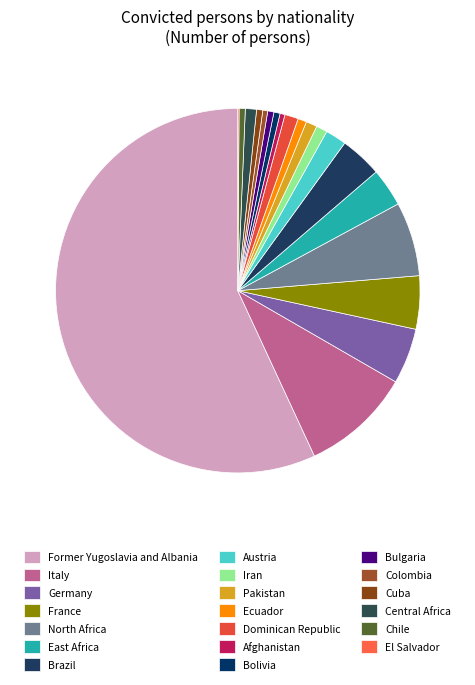

Is Pakistan the majority of the pie?

No